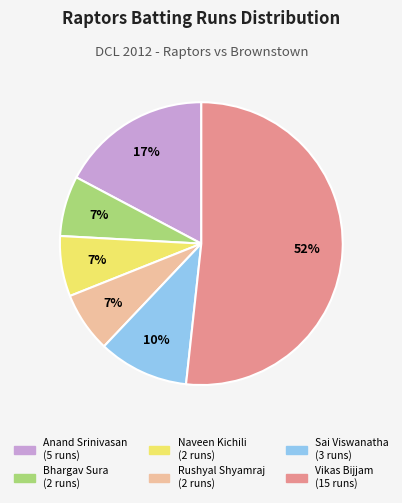

Is there any slice that represents more than half of the pie?

Yes